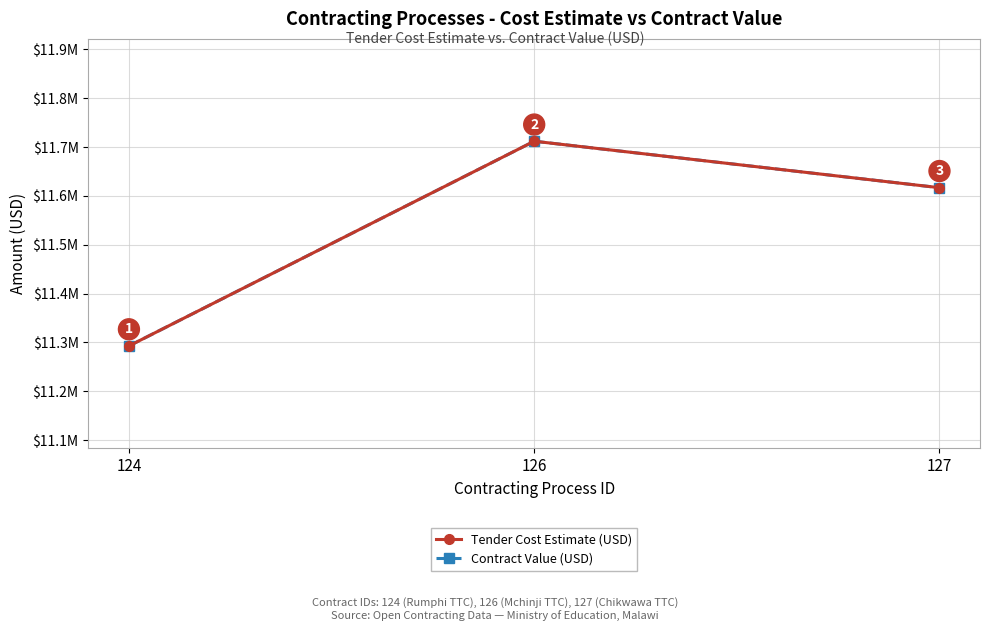

Which has a higher value, 126 or 124?

126